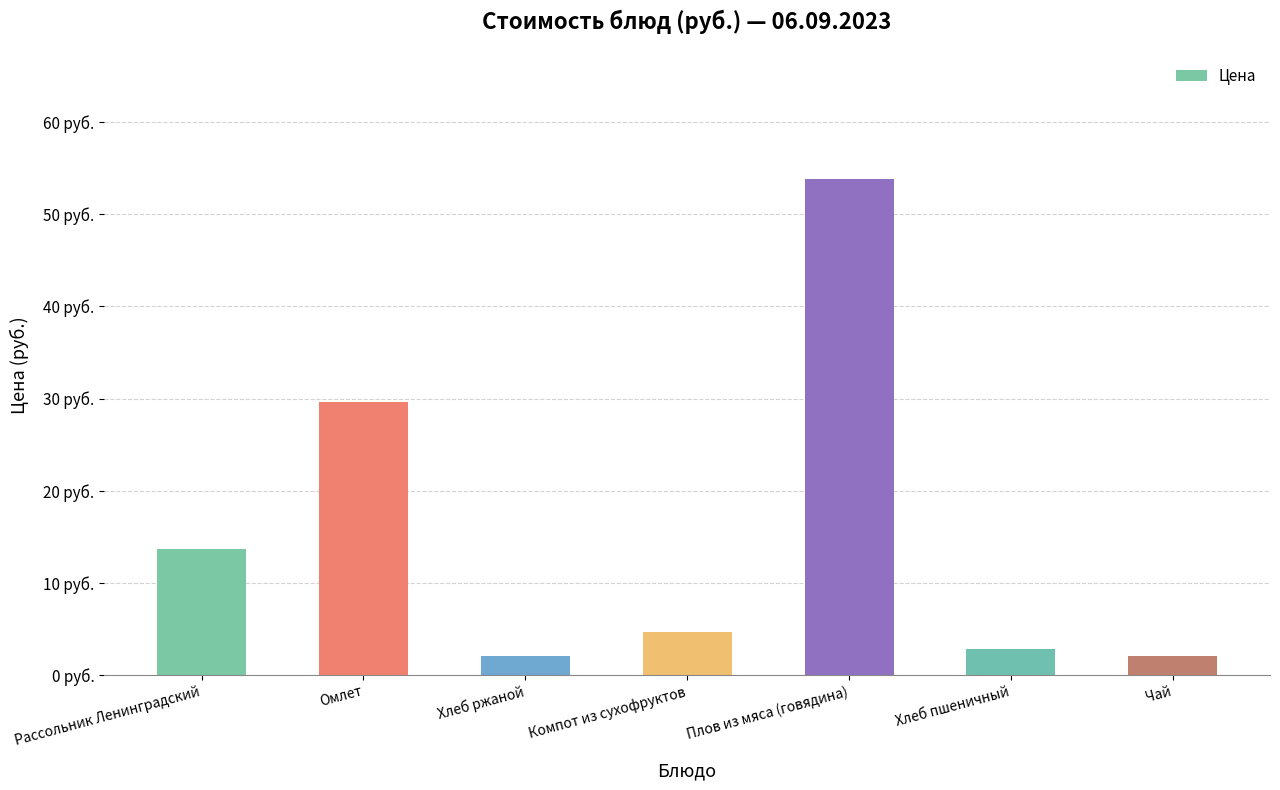

Are the bars horizontal?

No